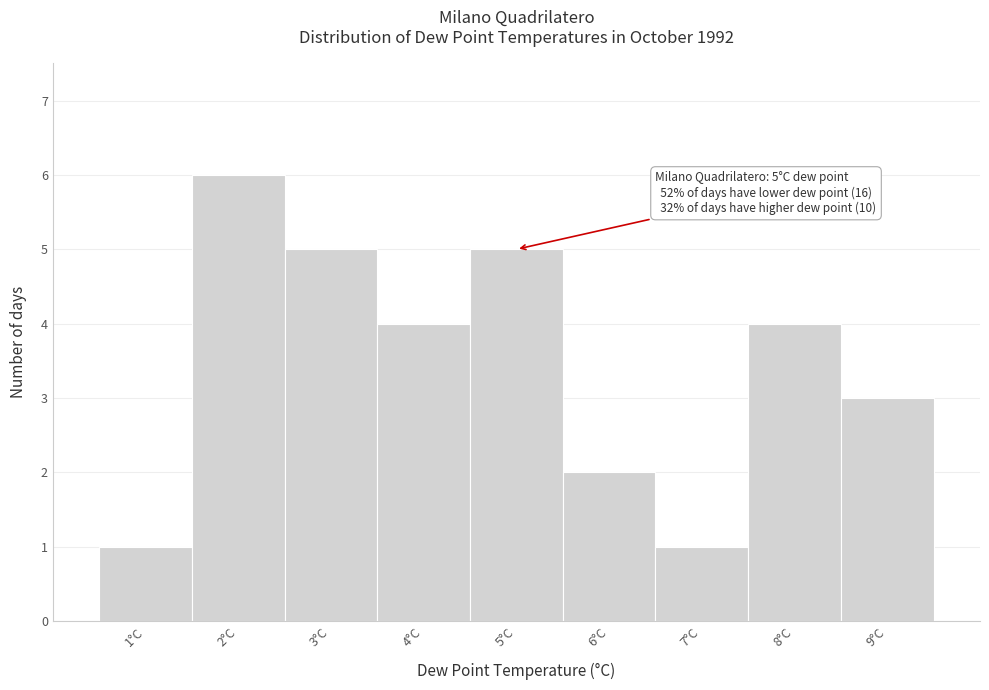

Which range on the x-axis has the tallest bar?

1.5 to 2.5